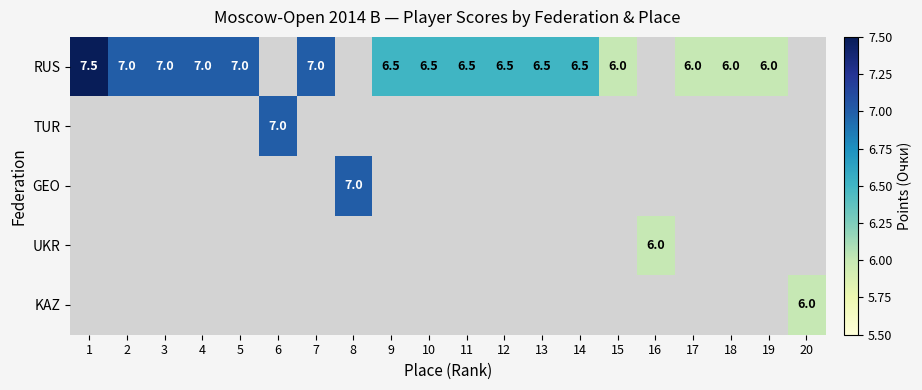

The value of RUS at 12 is 11.7. True or false?

False